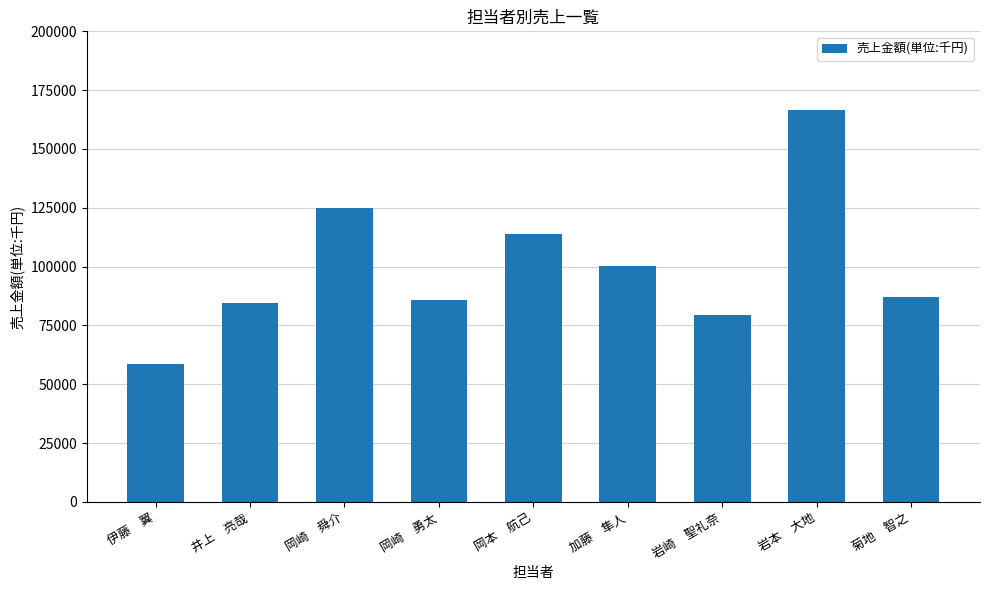

What is the label of the 4th bar from the right?

加藤　隼人